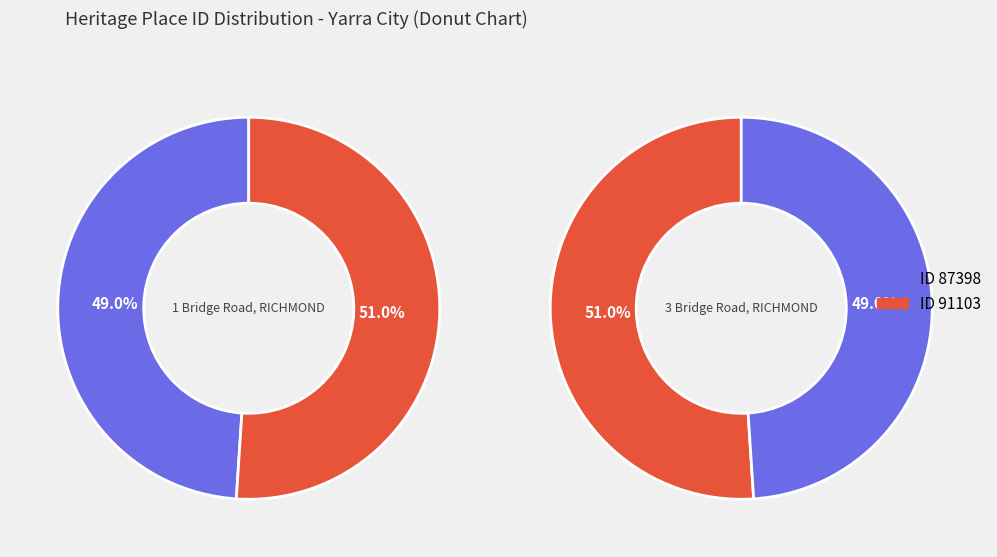

Combined, what portion of the pie is 87398 and 91103?

100.0%